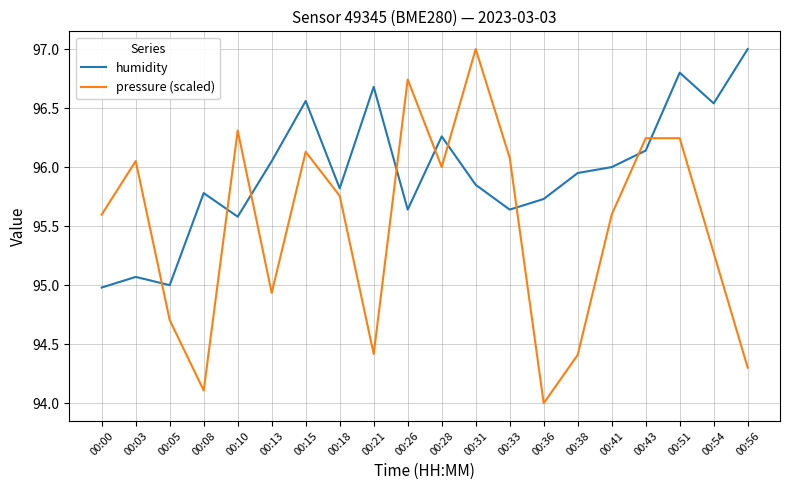

How many values in the pressure (scaled) series are below 95?

7